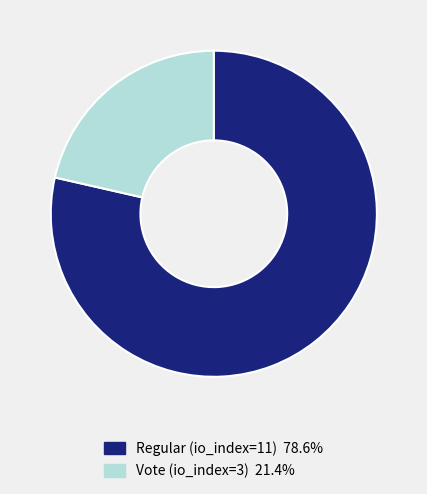

Rank the categories by value from lowest to highest.

Vote (io_index=3), Regular (io_index=11)